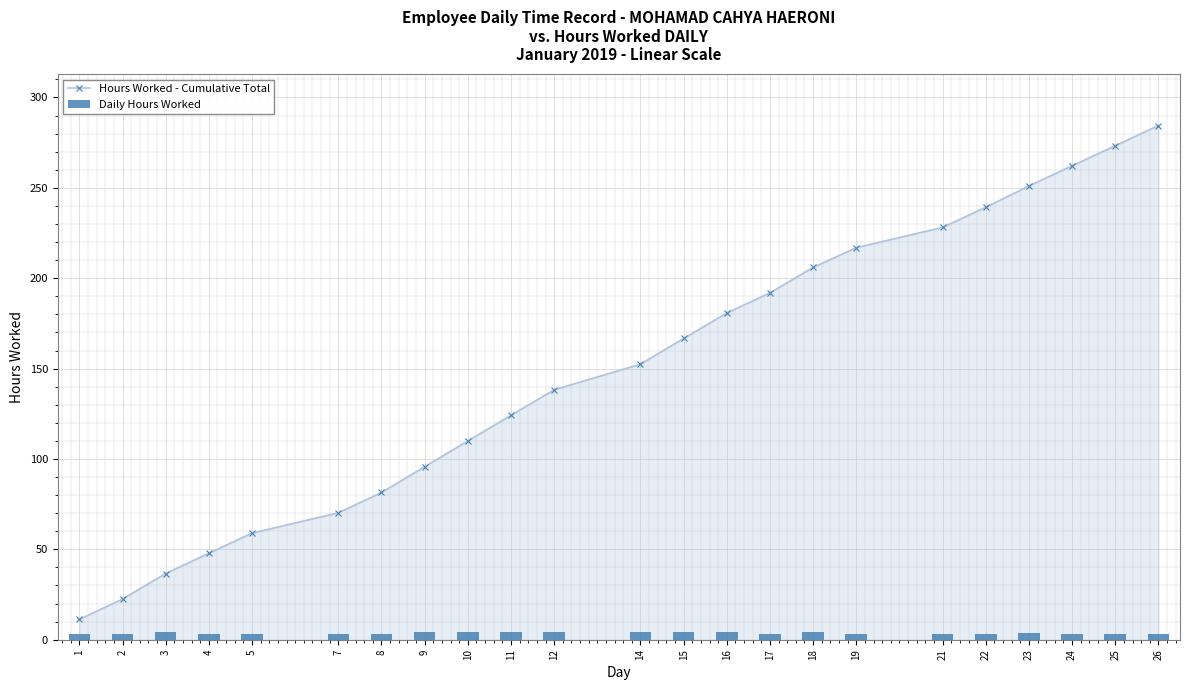

What are all the series names shown in the legend?

Hours Worked - Cumulative Total, Daily Hours Worked